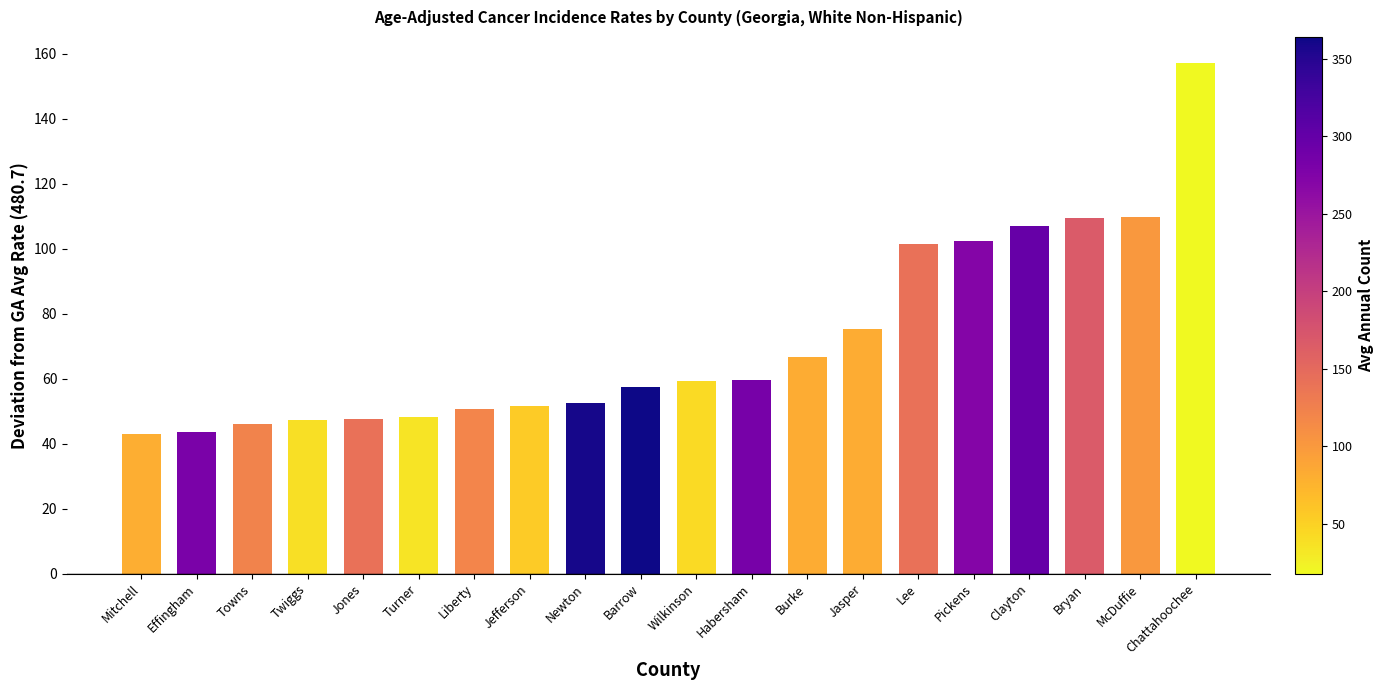

What is the ratio of the value at Lee to the value at Newton?

1.9